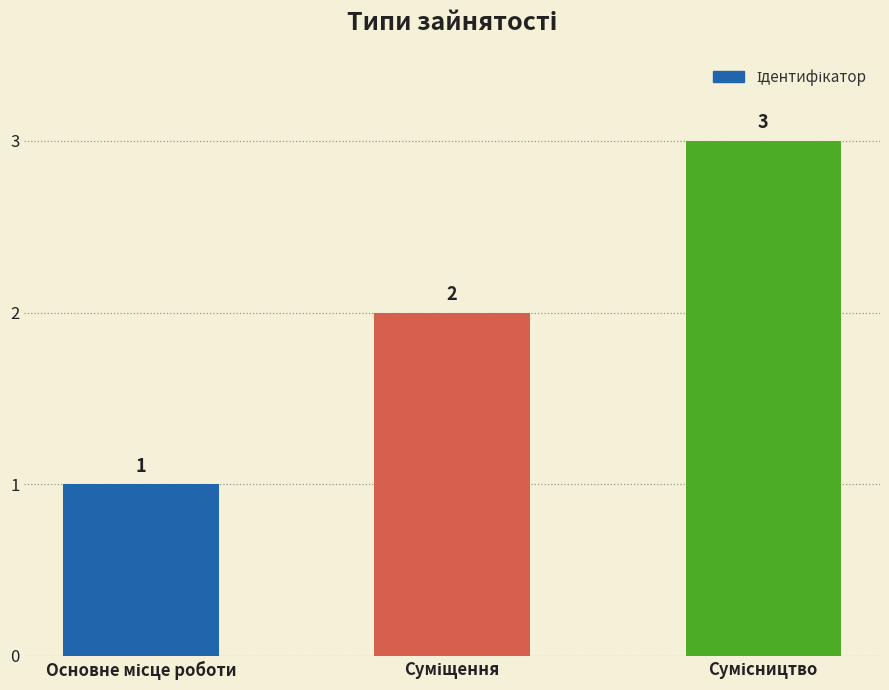

Count the values in the range 1 to 3.

3